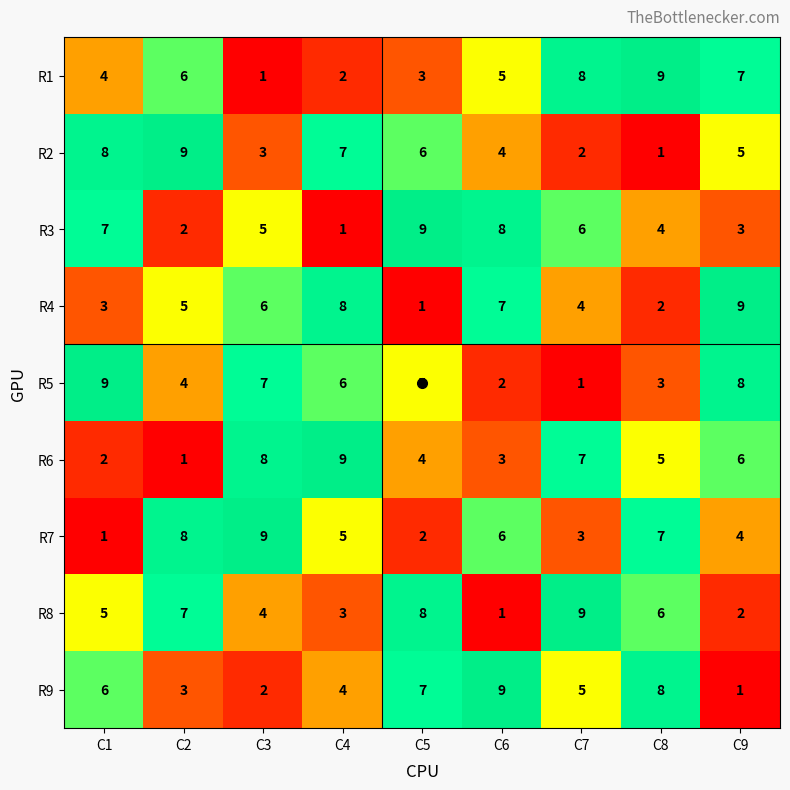

How many R9 values are between 3 and 7?

5